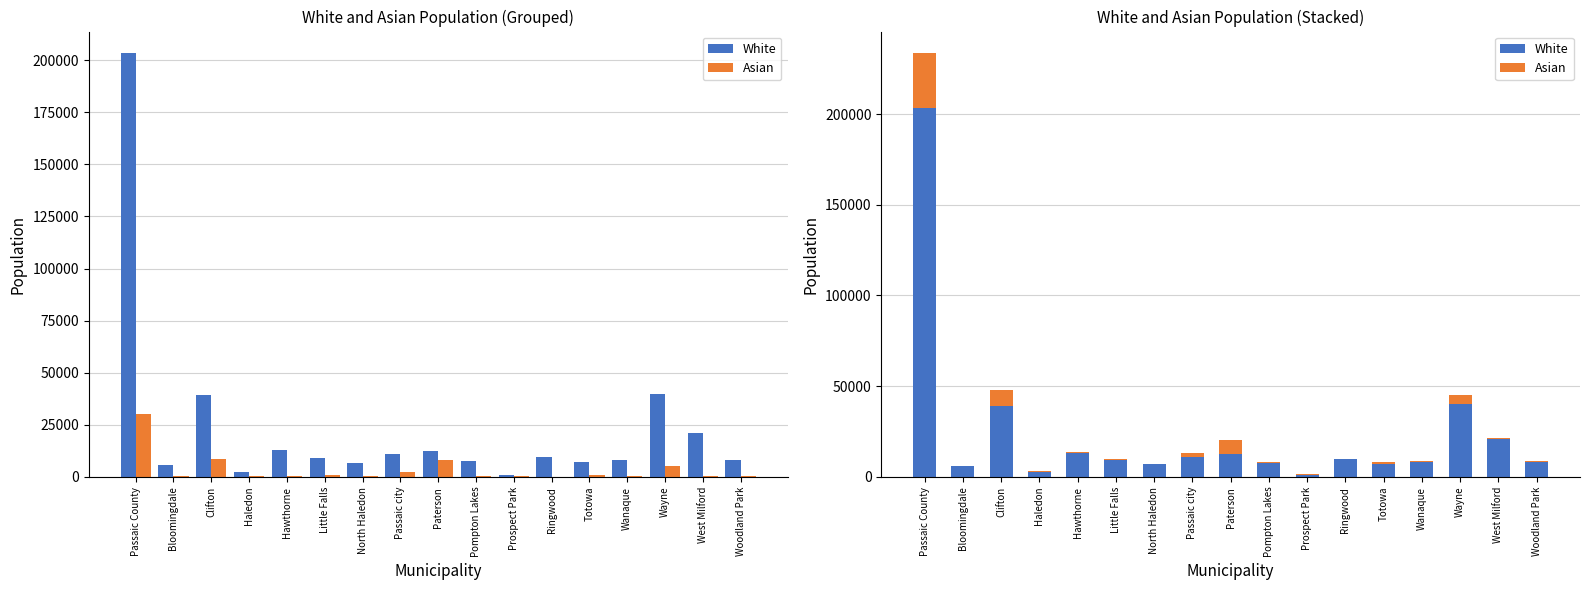

At which label is White closest to 102347?

Wayne